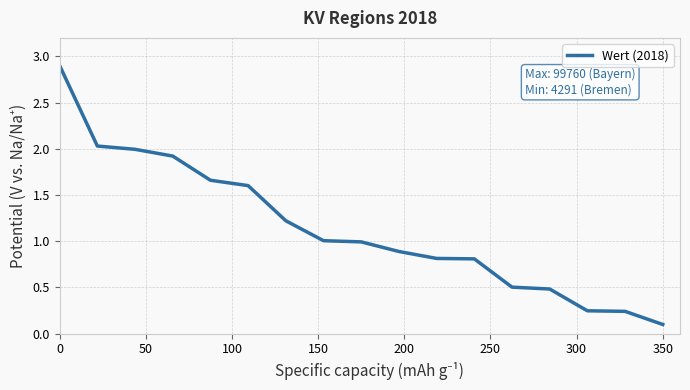

What is the difference between the maximum and minimum values?

2.8